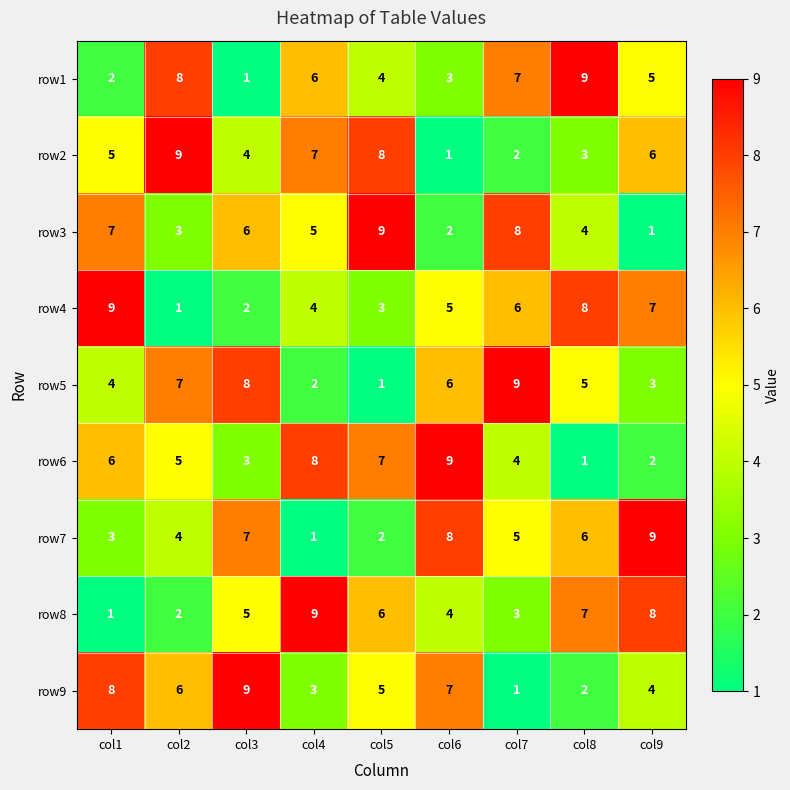

What is the total value across all series at col9?

45